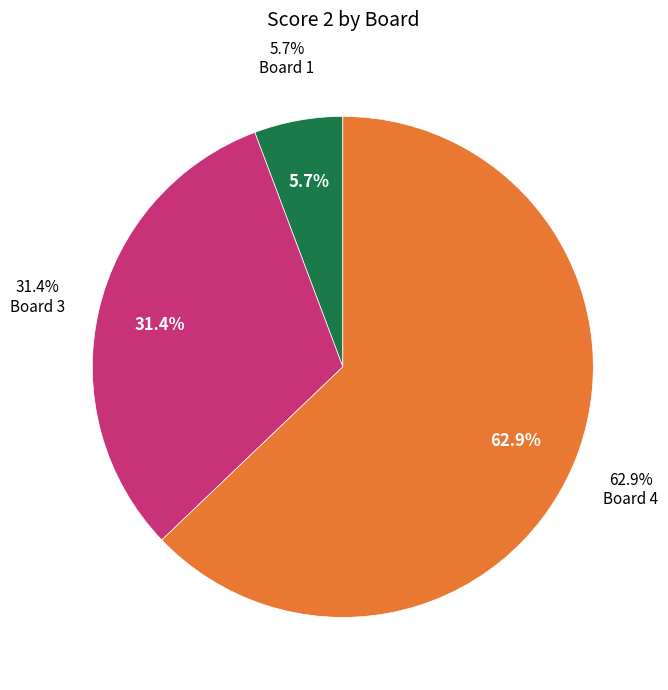

How much of the chart is everything except Board 2?

100.0%